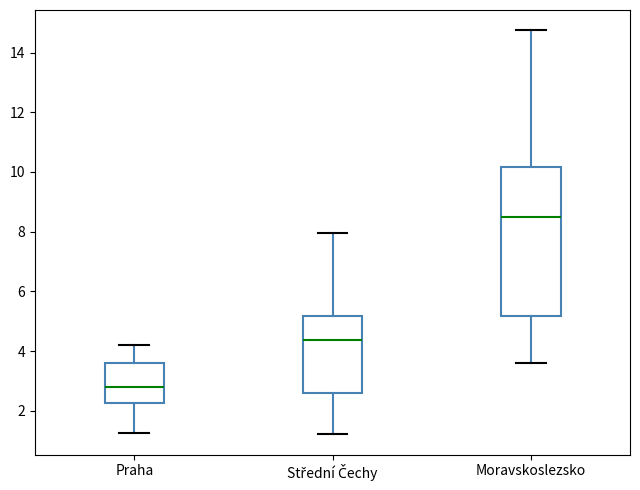

Comparing the boxes themselves (not the whiskers), which one is the tallest?

Moravskoslezsko